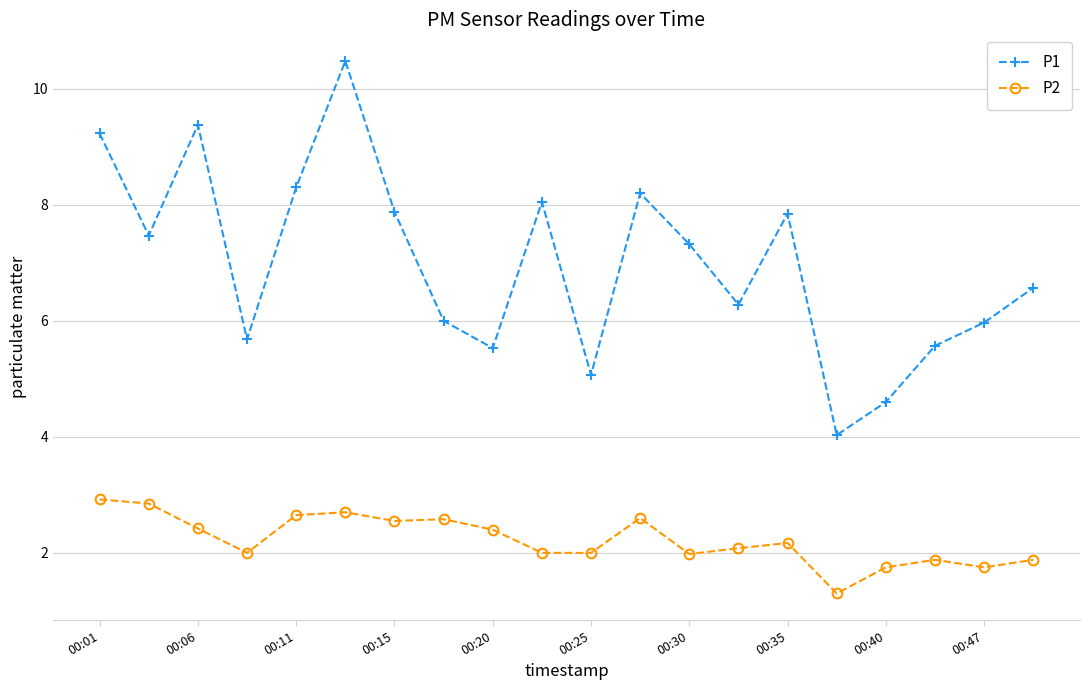

Which series has the widest spread of values?

P1